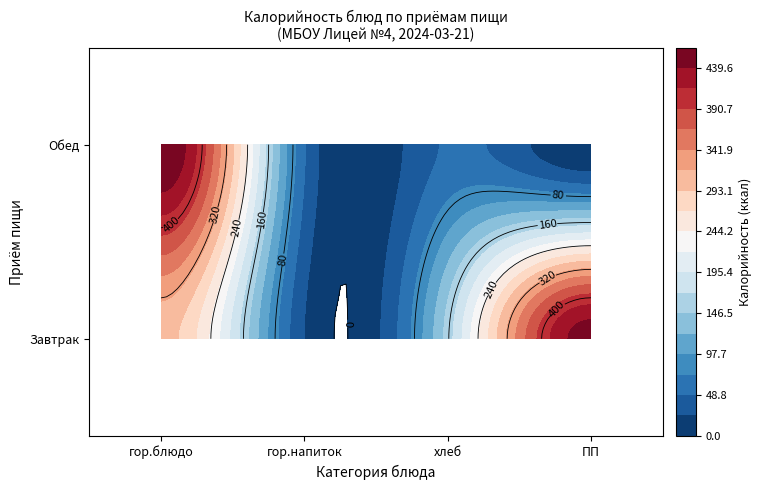

Is the value of Обед at гор.напиток greater than the value of Завтрак at гор.напиток?

Yes